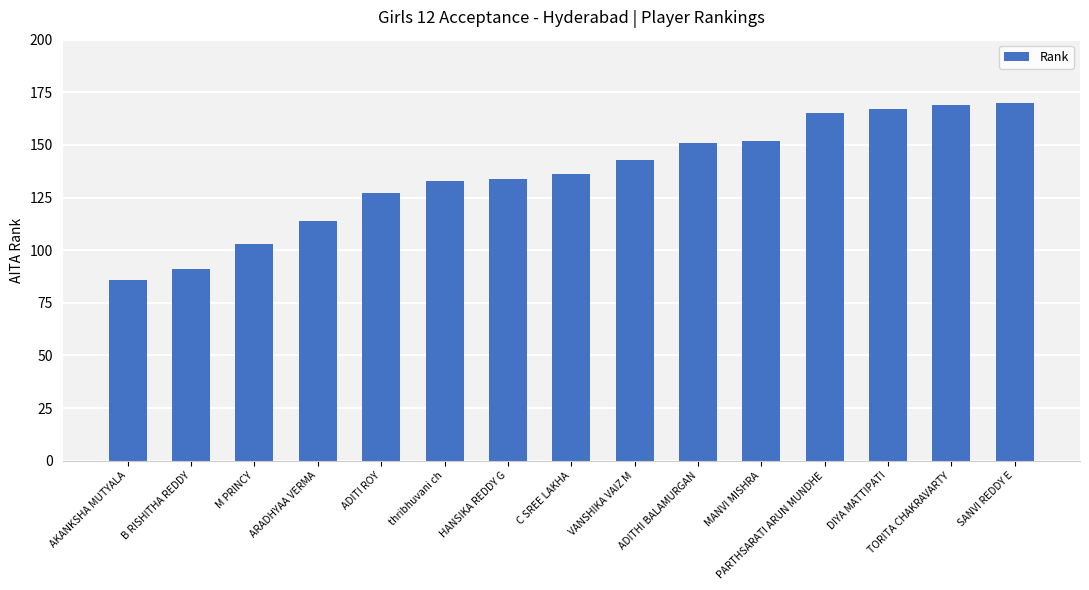

What is the difference between the maximum and second lowest values?

79